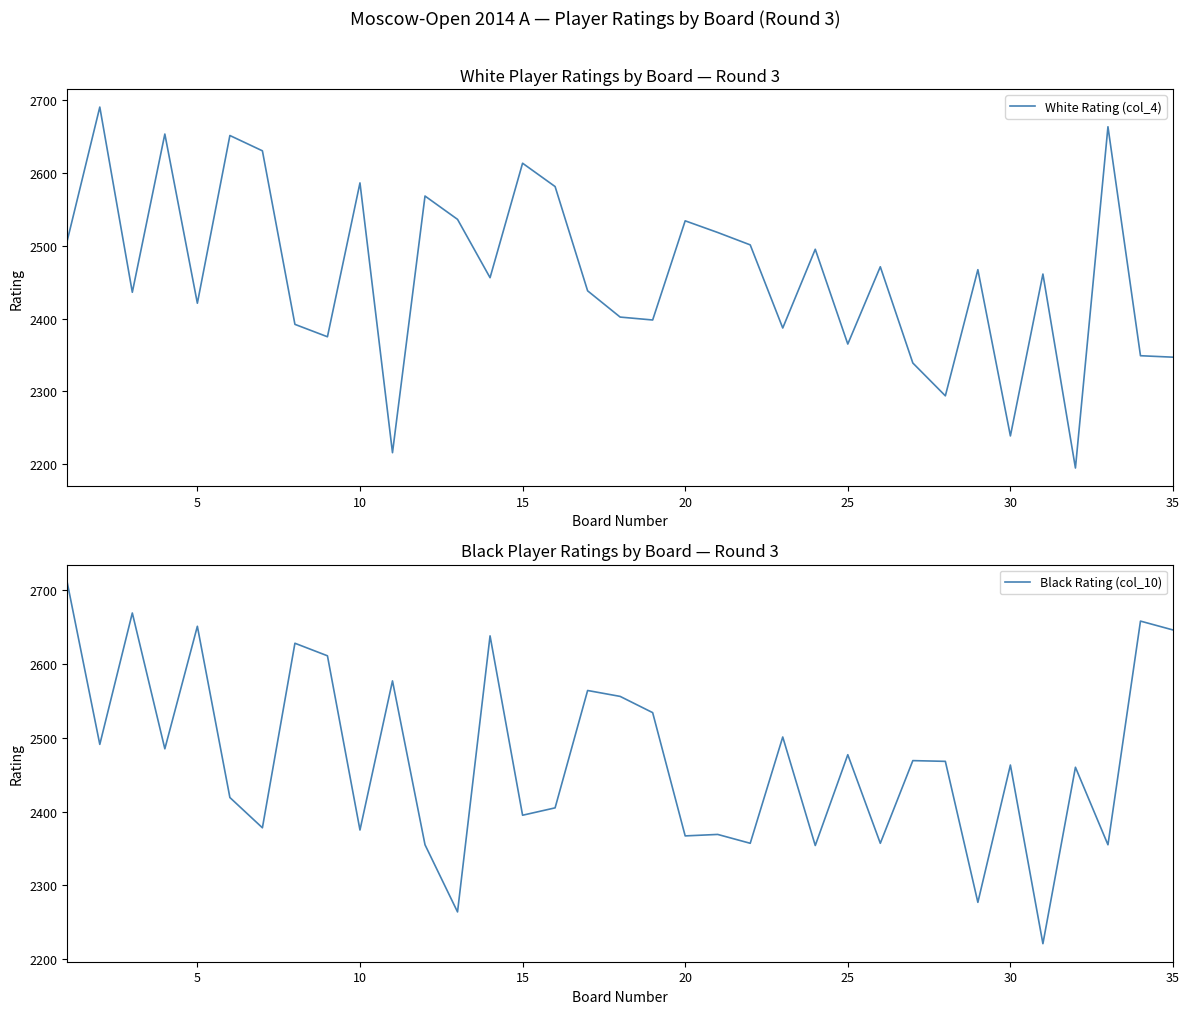

What is the lowest value of the White Rating (col_4) series?

2195